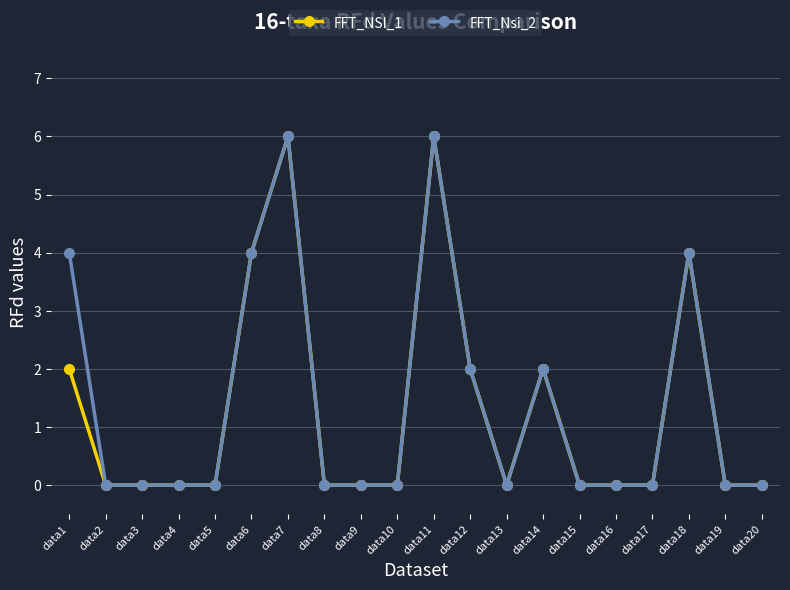

The FFT_NSI_1 series shows 3 at data12. True or false?

False